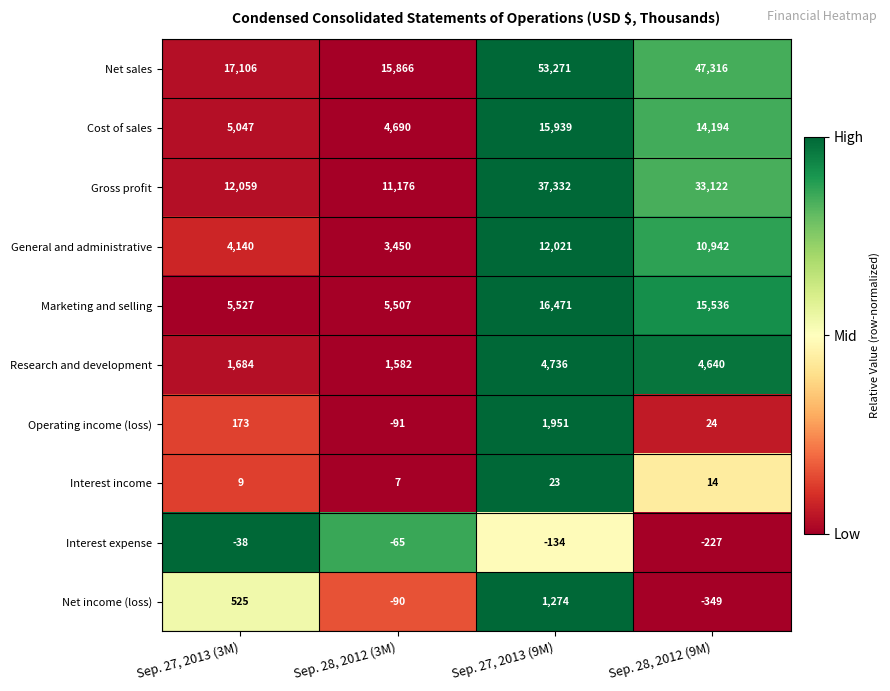

Which series has the largest range (max minus min)?

Net sales